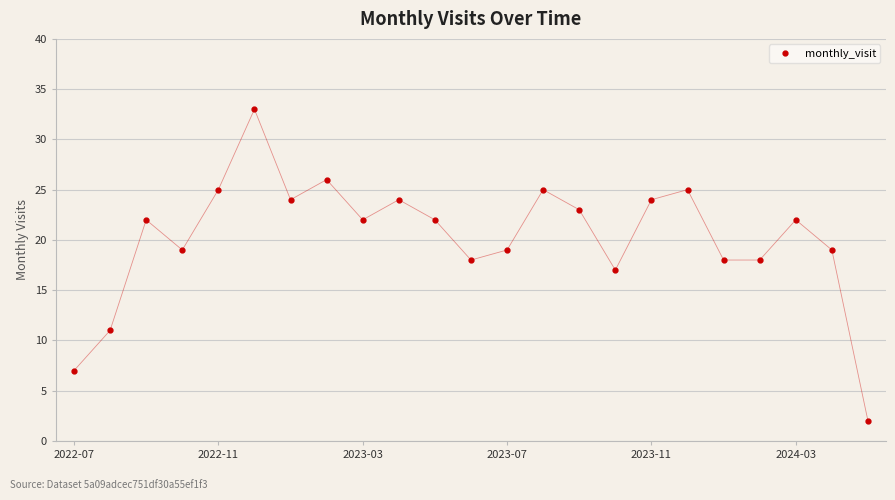

What is the value of the 13th point from the left?

19